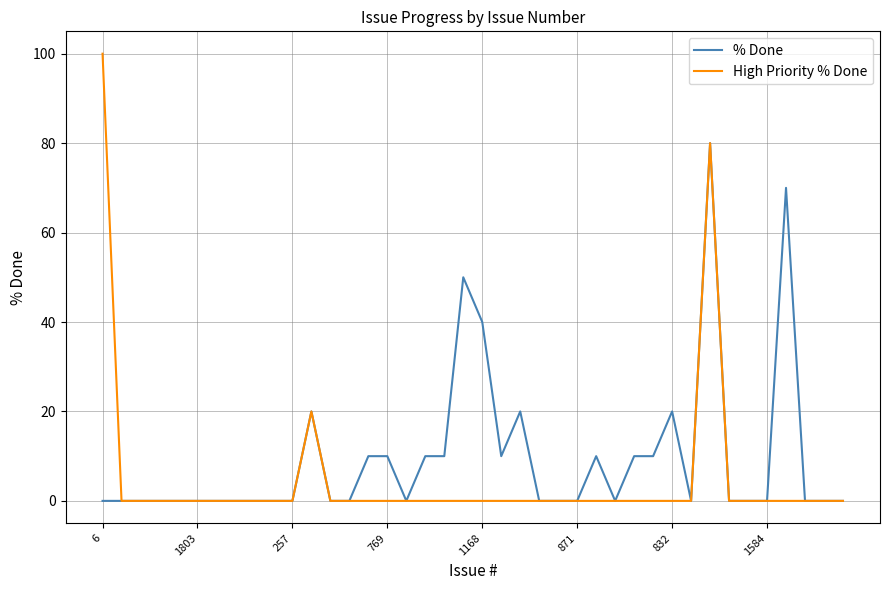

What is the greatest value displayed?

100